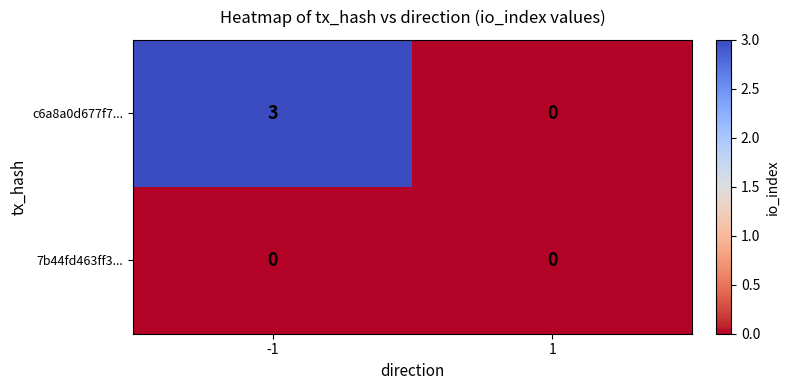

At which category is the sum across all series the highest?

-1